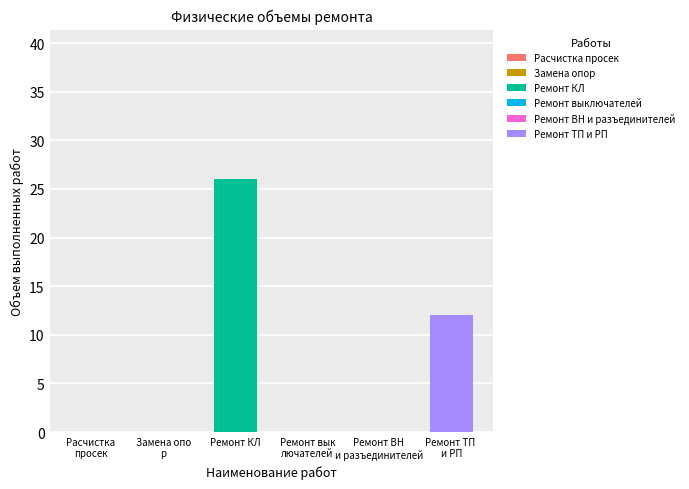

List the labels in order of value, smallest first.

Расчистка просек, Замена опор, Ремонт выключателей, Ремонт ВН и разъединителей, Ремонт ТП и РП, Ремонт КЛ